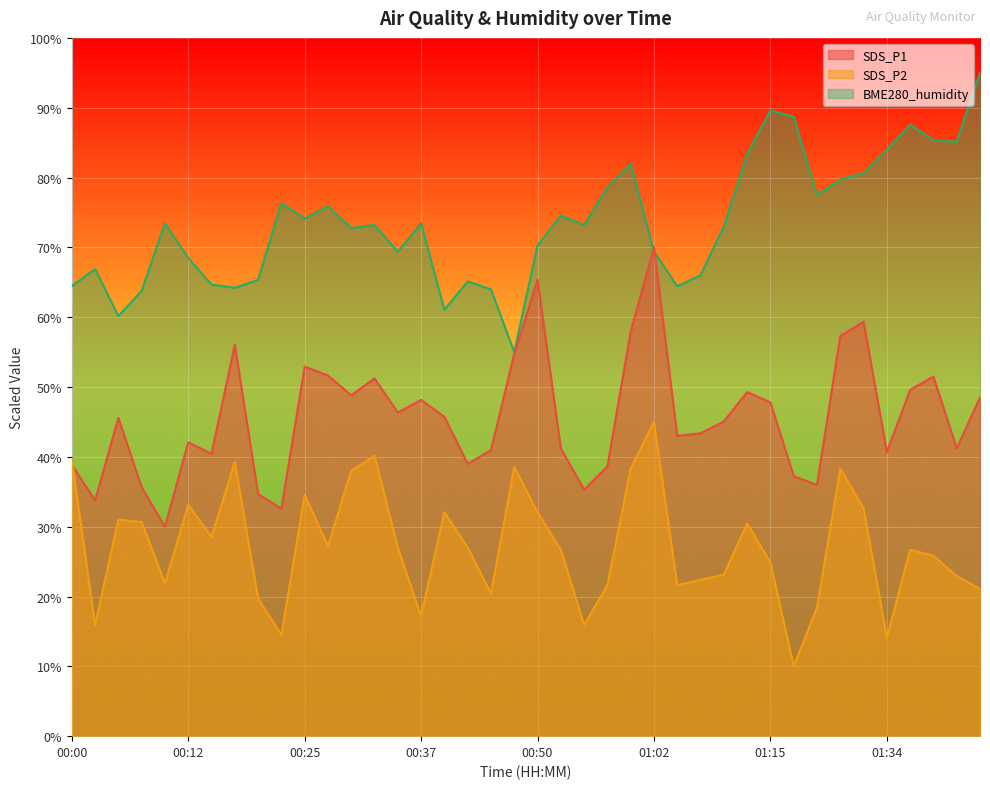

What is the difference between the highest and lowest values at 00:52?

47.9